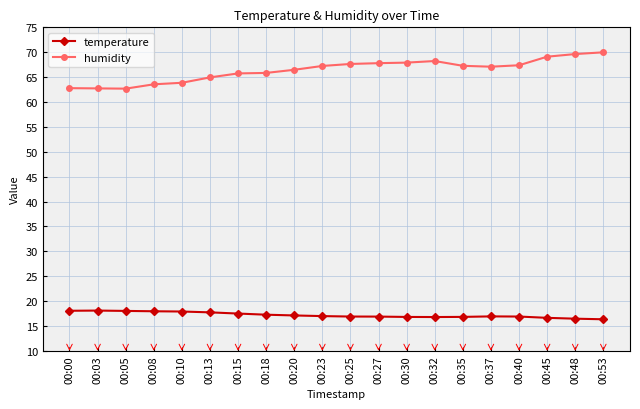

What is the value of the humidity point at the 5th from the left?

63.9